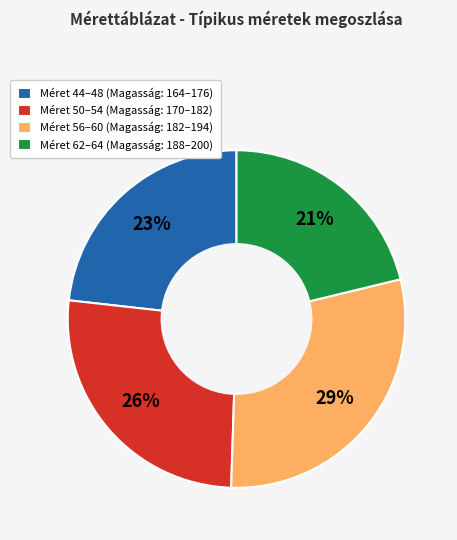

Is the sum of Méret 44–48 (Magasság: 164–176) and Méret 50–54 (Magasság: 170–182) greater than half?

No